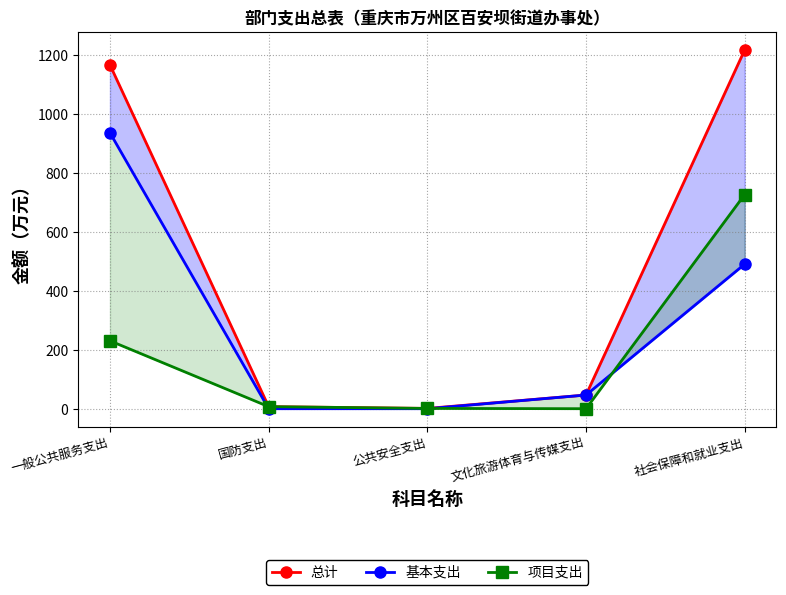

At 社会保障和就业支出, list the series in order from largest to smallest.

总计, 项目支出, 基本支出